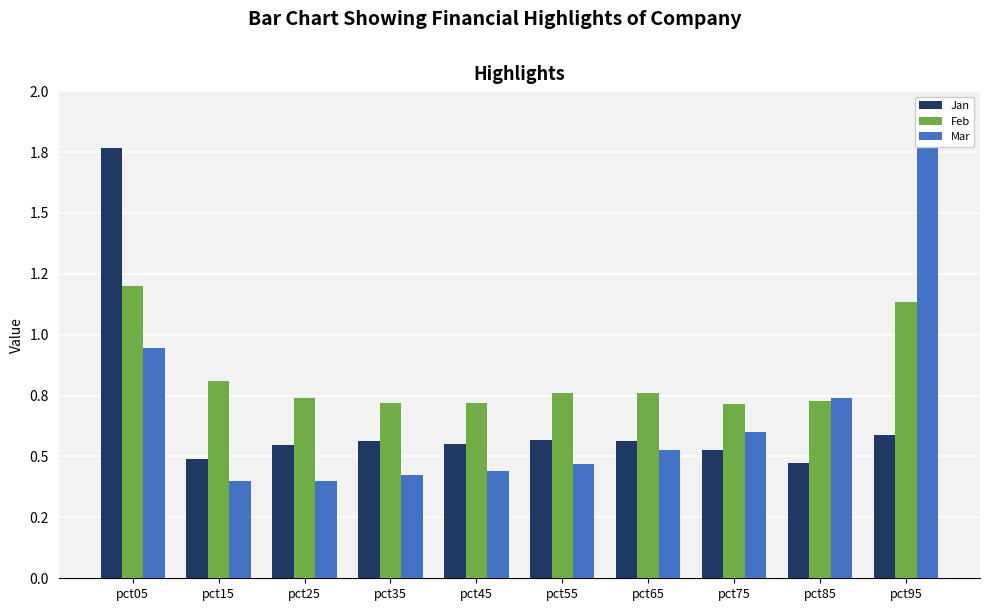

True or false: Mar has a value of 0.4 at pct15.

True